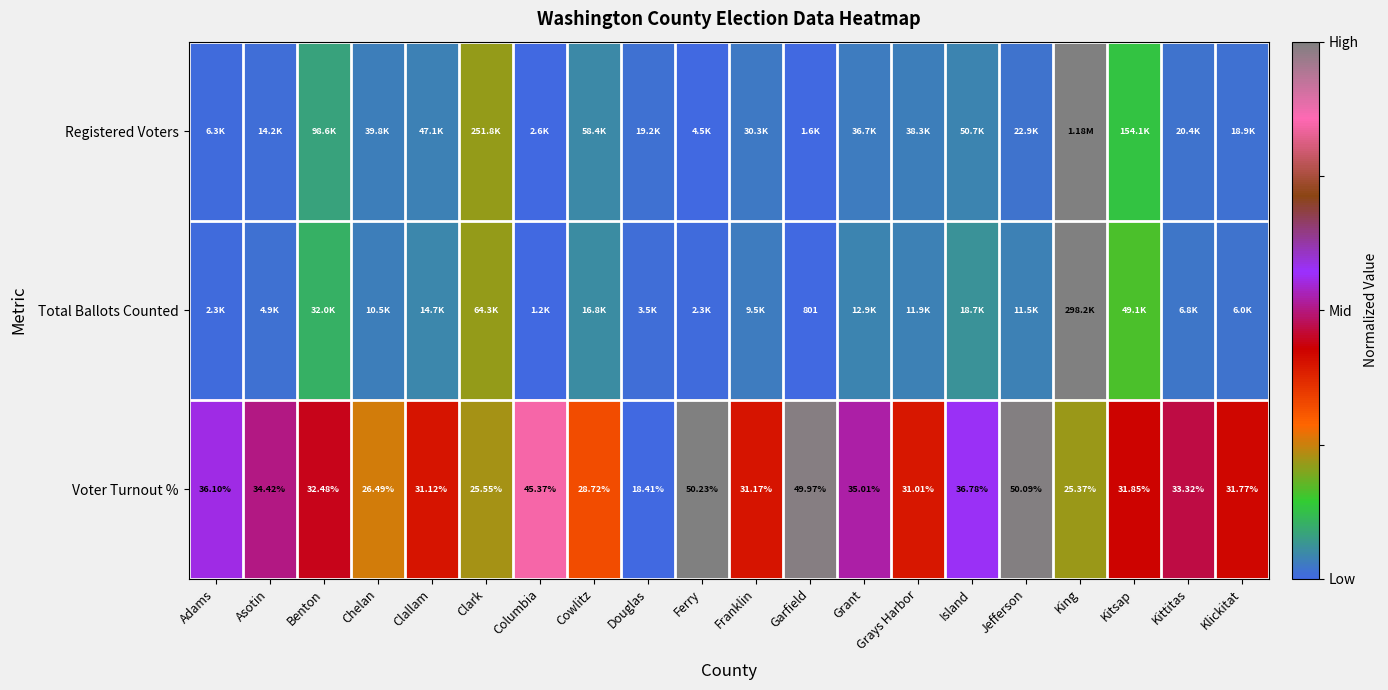

At which label does Voter Turnout % reach its minimum?

Douglas